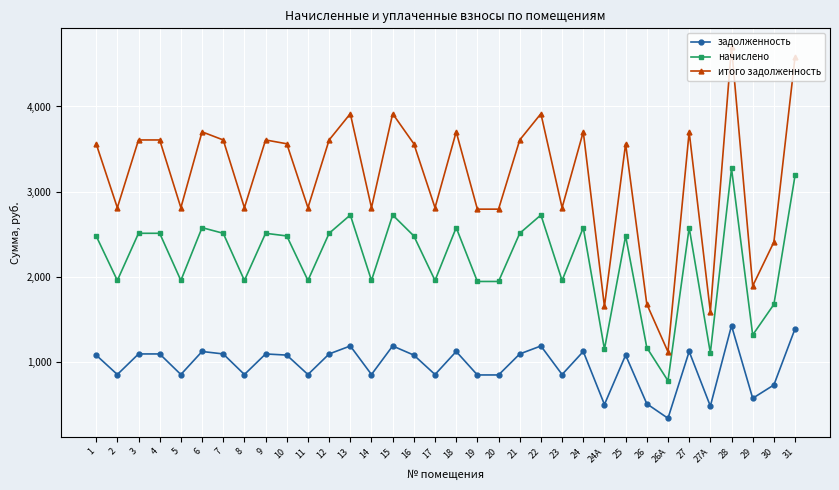

What is the greatest value displayed?

4699.2